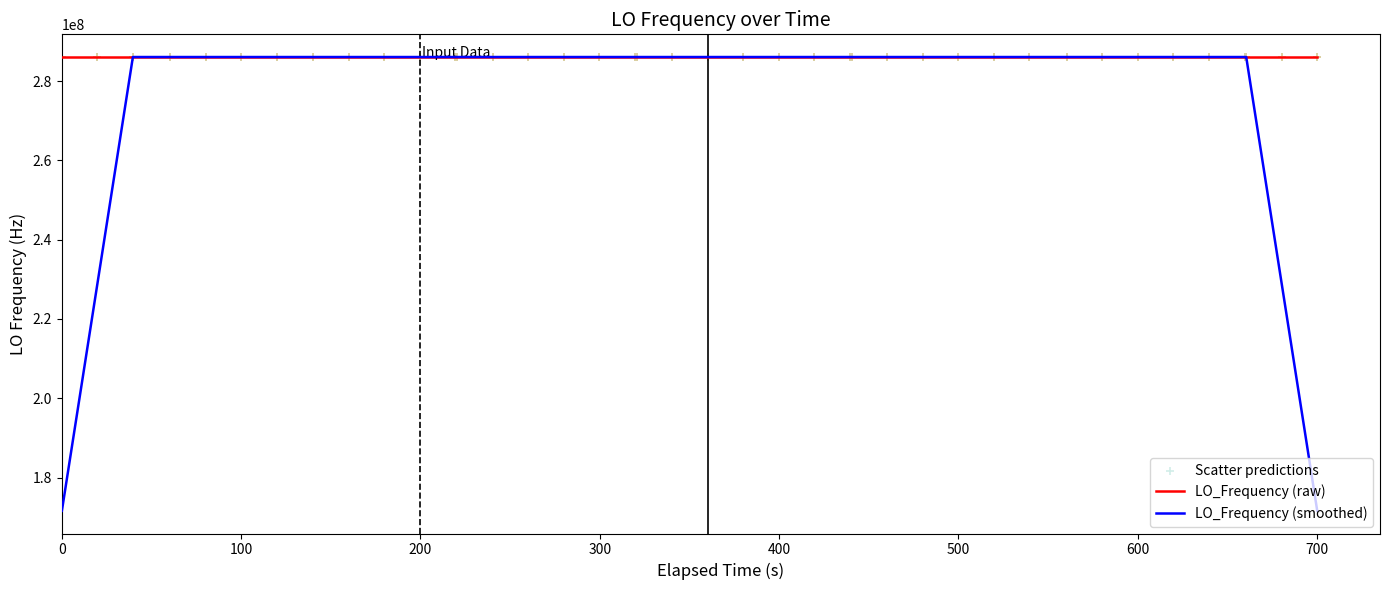

Which series contains the lowest Y value?

LO_Frequency (smoothed)